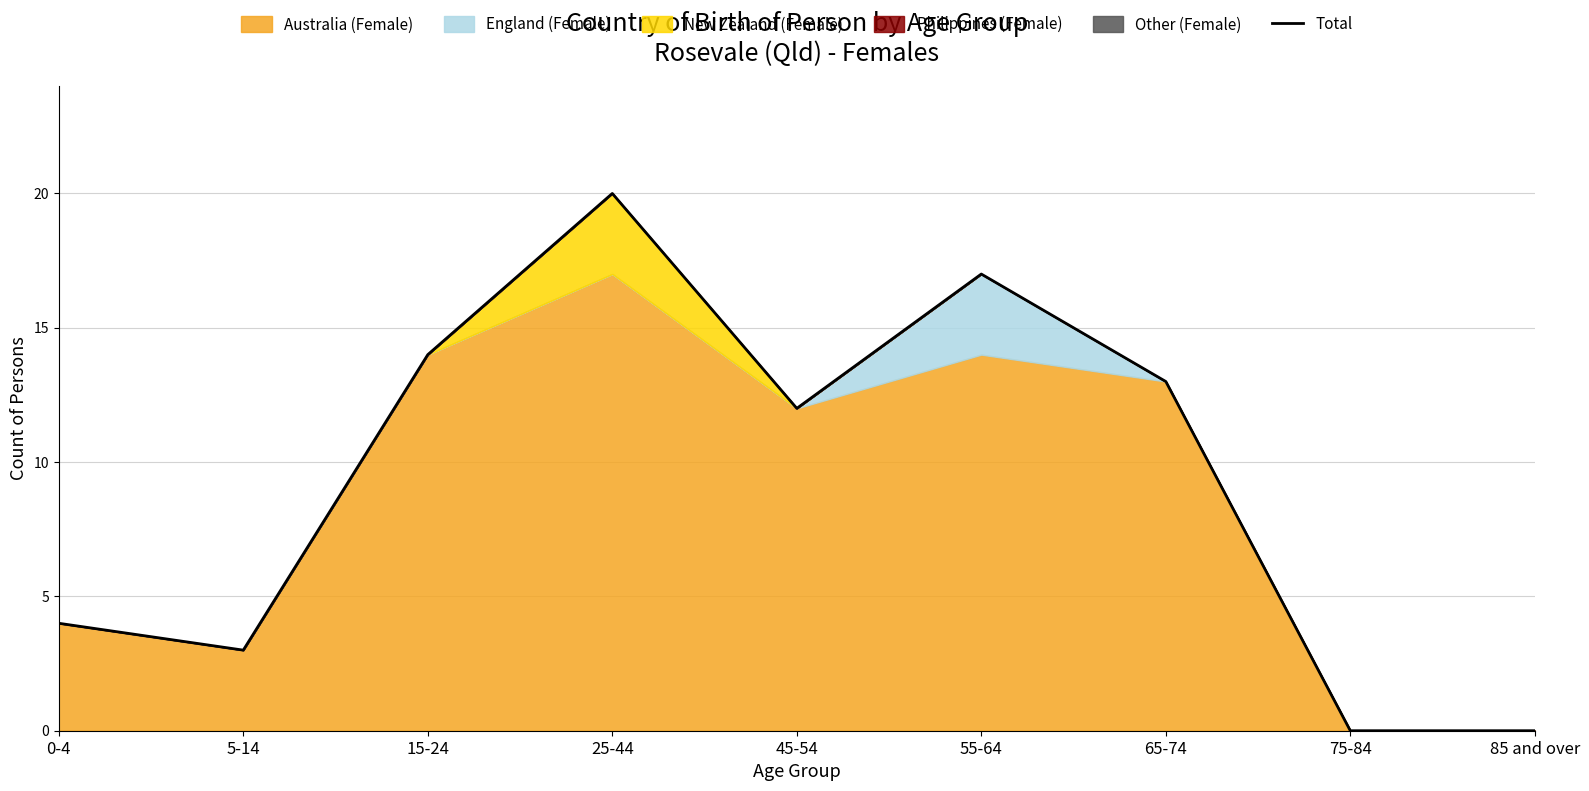

True or false: there are more than 2 points higher than both neighbors.

False